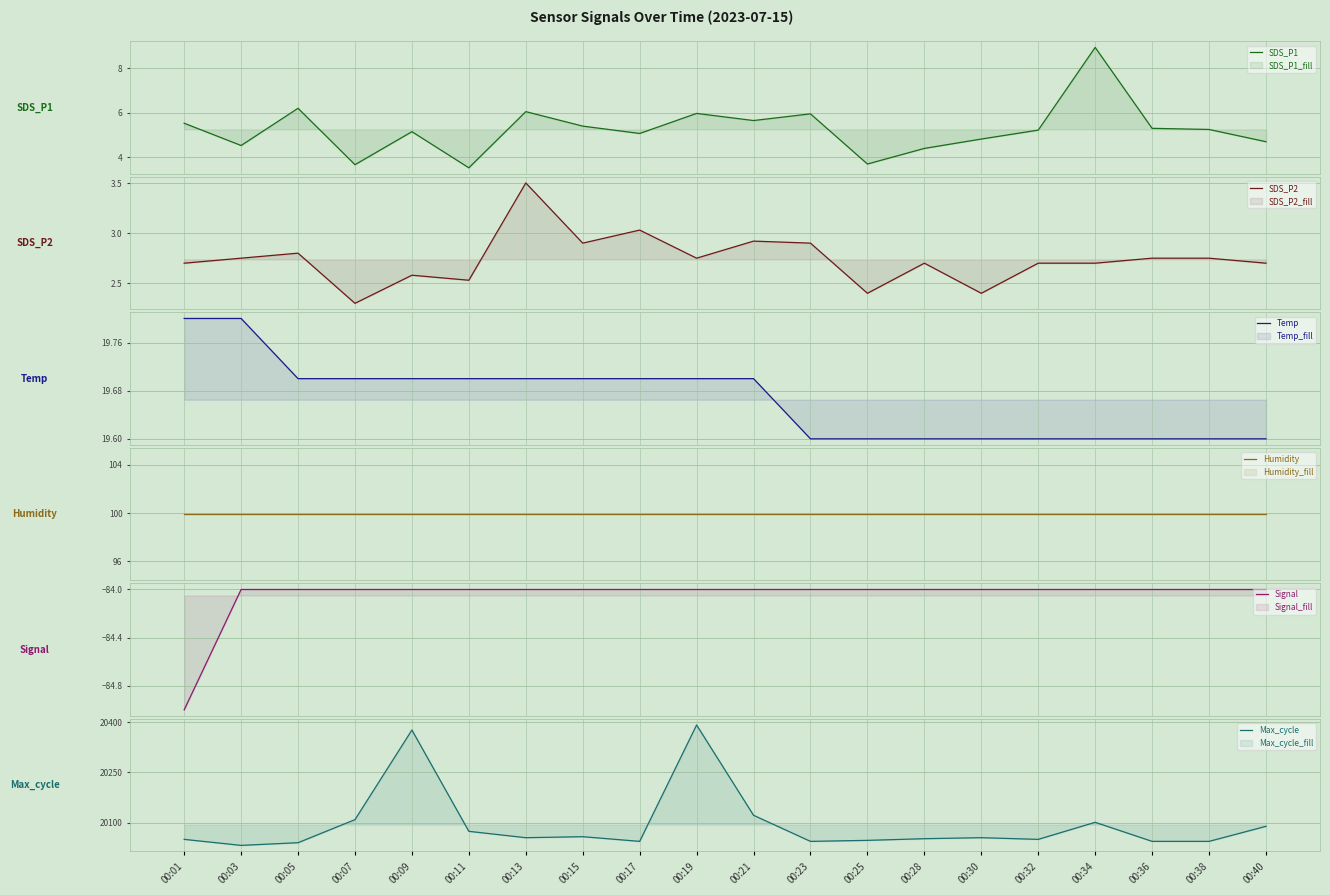

How many lines are shown in the chart?

6